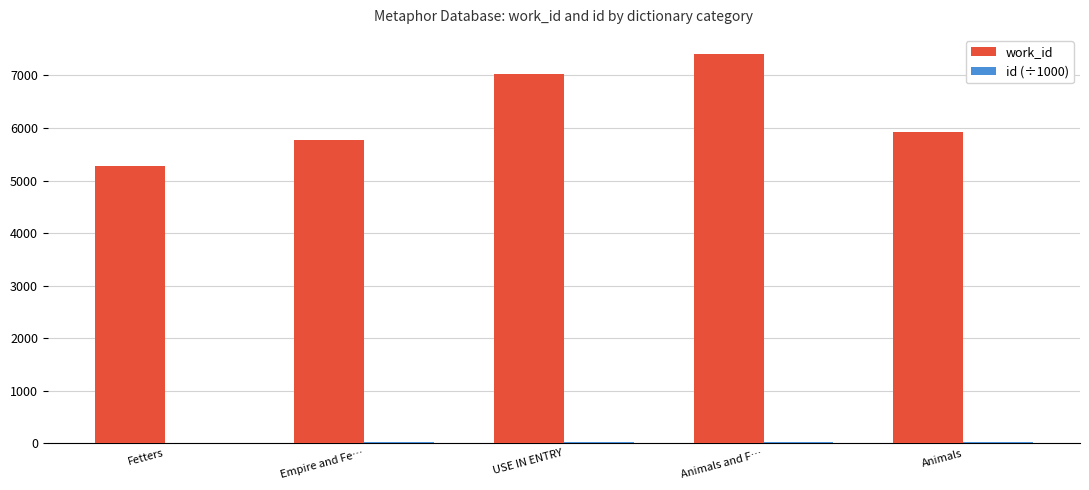

Between USE IN ENTRY and Animals, which series saw the biggest shift?

work_id